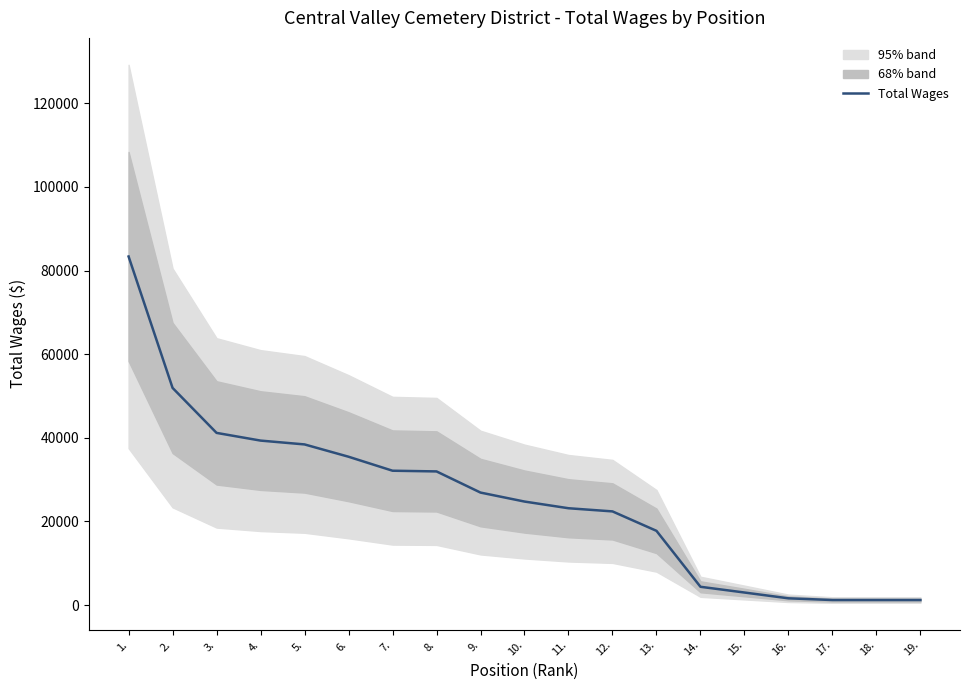

What is the average value?

25330